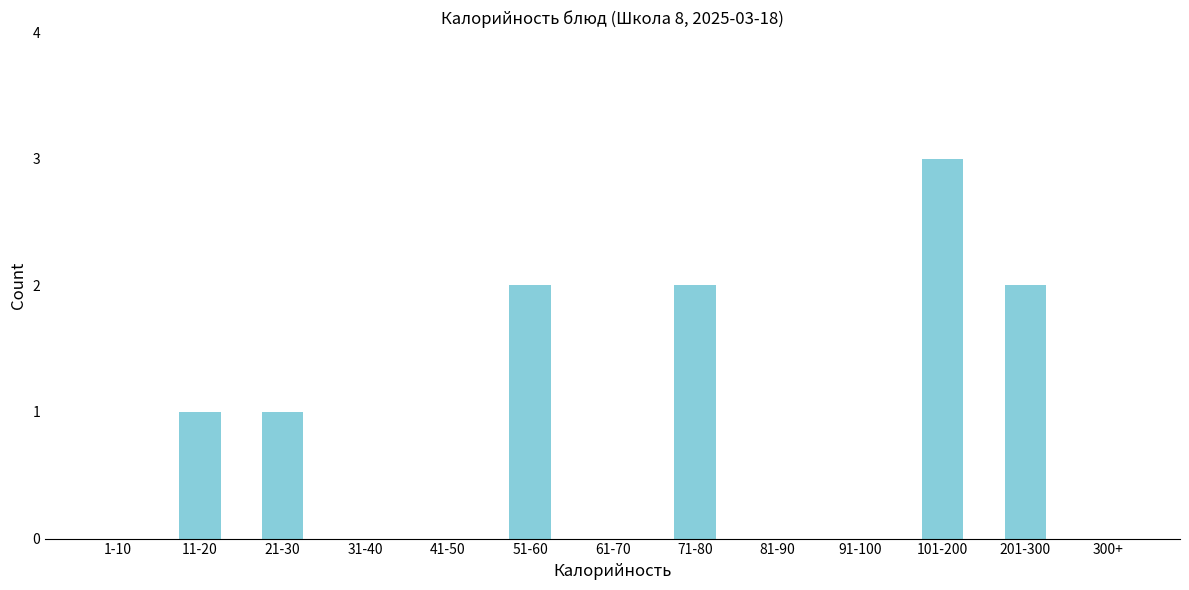

Reading left to right, extract all data points from this chart.

1-10=0	11-20=1	21-30=1	31-40=0	41-50=0	51-60=2	61-70=0	71-80=2	81-90=0	91-100=0	101-200=3	201-300=2	300+=0